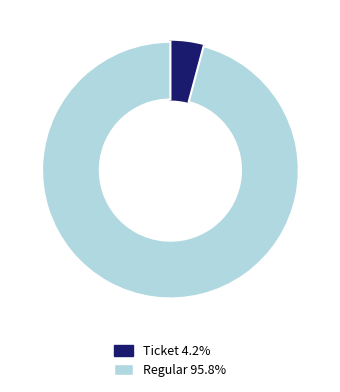

Do Ticket and Regular together represent more than half of the pie?

Yes